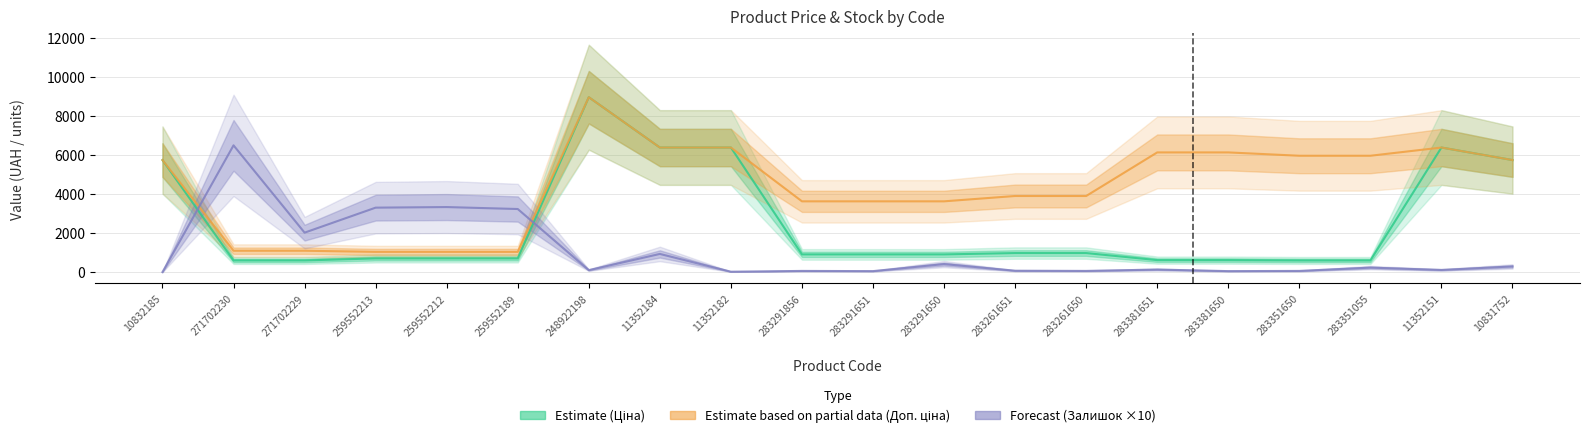

What is the label of the 20th point from the right?

10832185